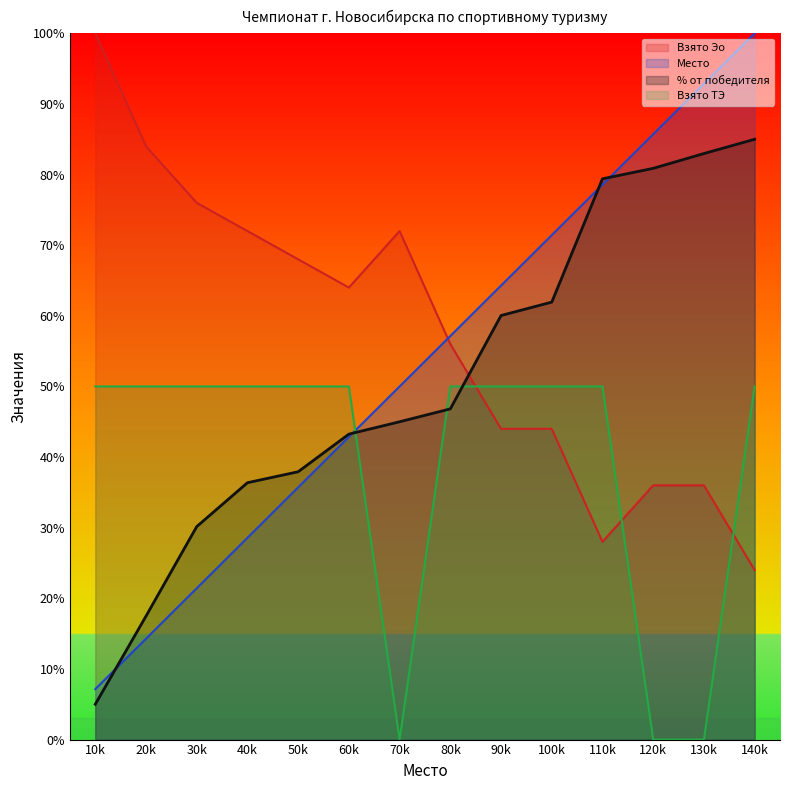

What is the greatest value displayed?

100.0